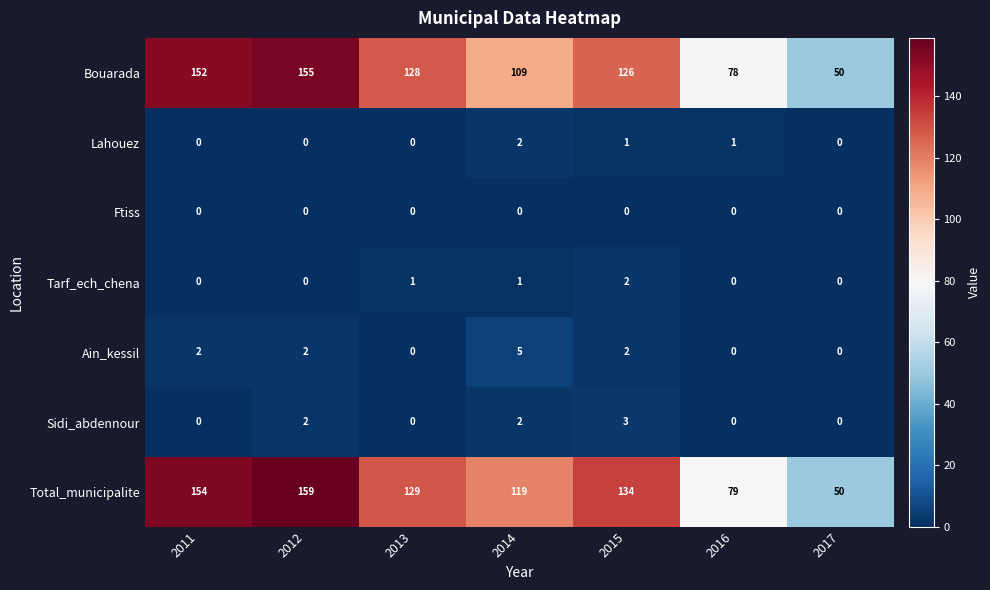

What is the sum of all Ain_kessil values?

11